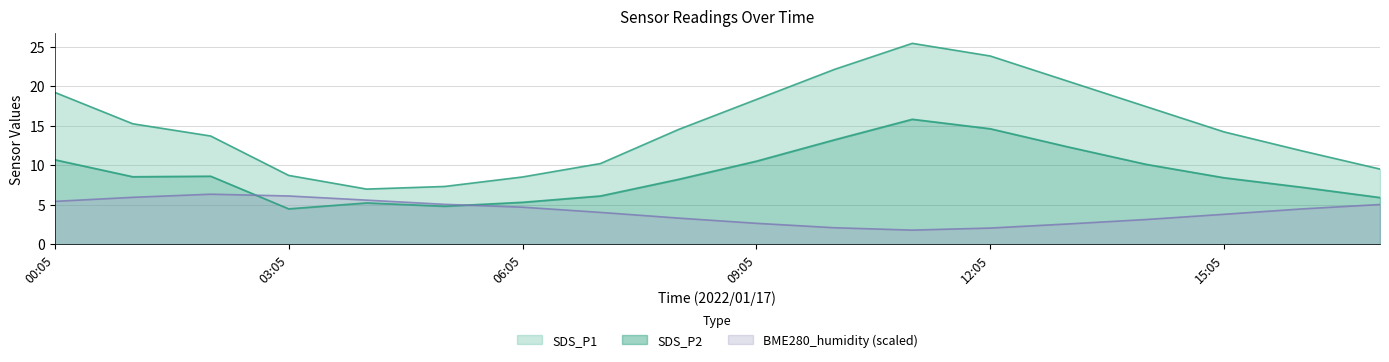

The SDS_P2 series shows 22.6 at 2022/01/17 10:05. True or false?

False